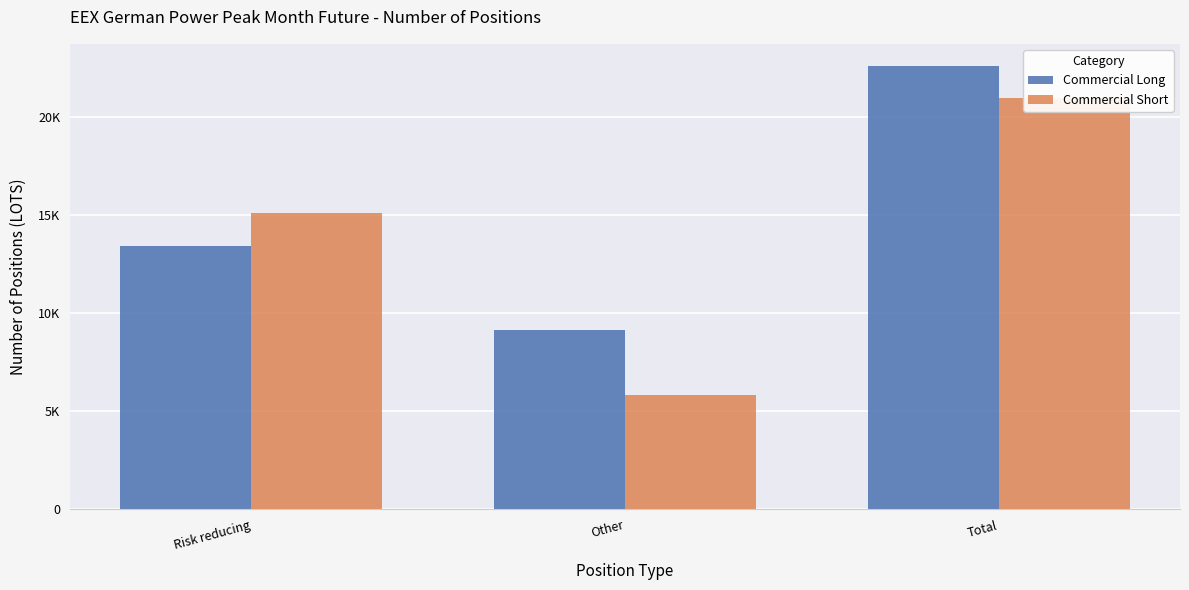

At which category is the sum across all series the highest?

Total